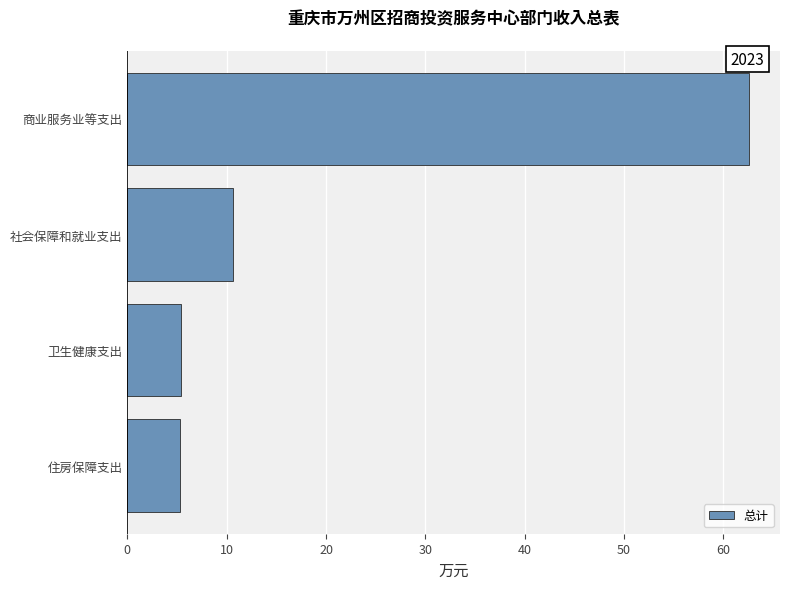

At which label is the value closest to 33?

社会保障和就业支出